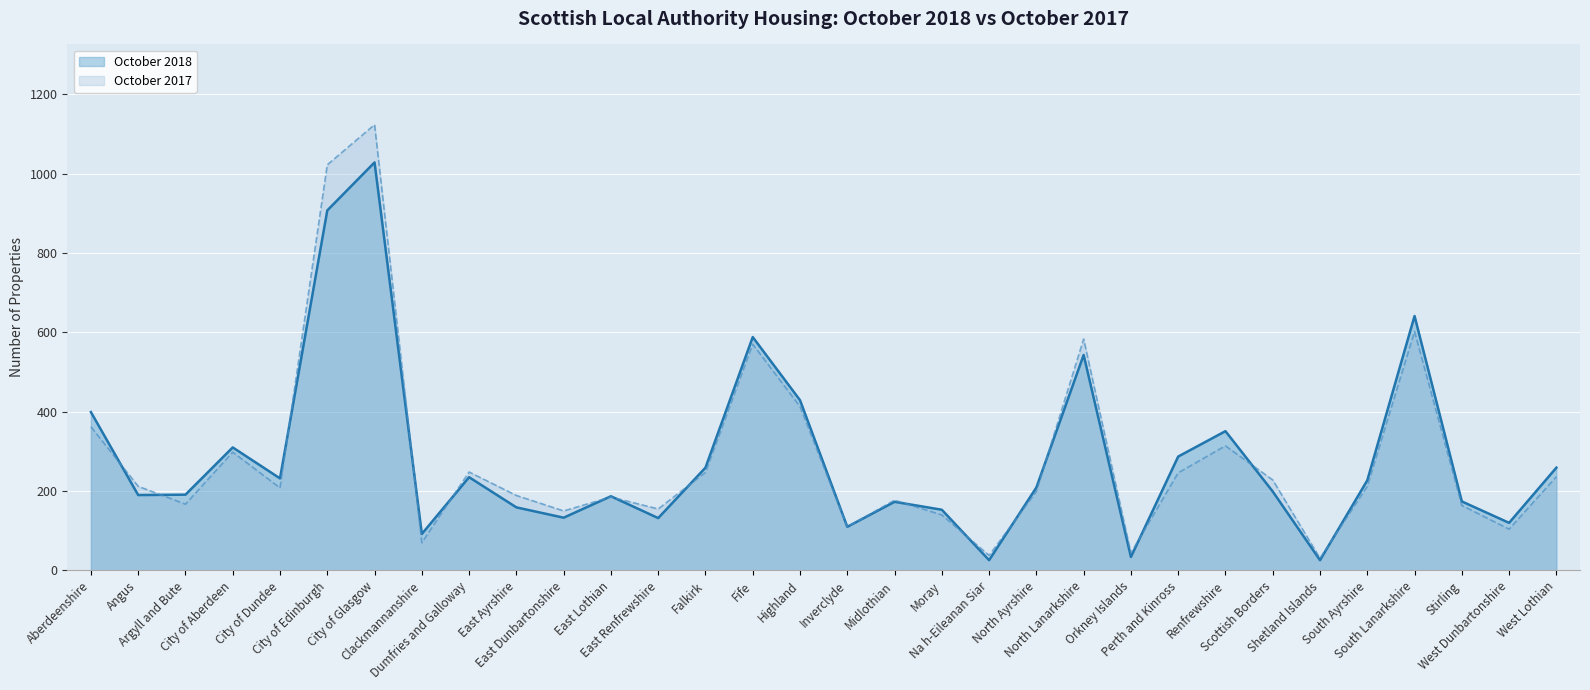

Which series changed the most between East Ayrshire and Highland?

October 2018